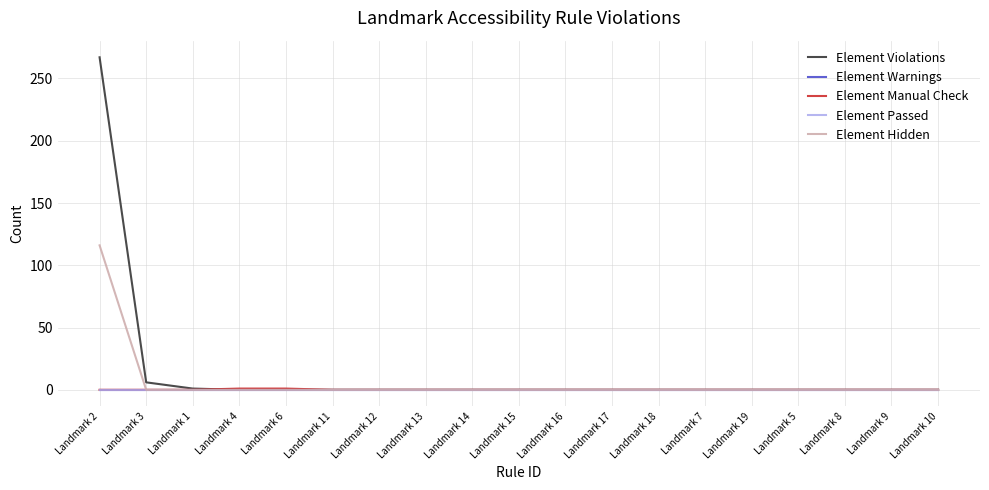

How many lines are shown in the chart?

5